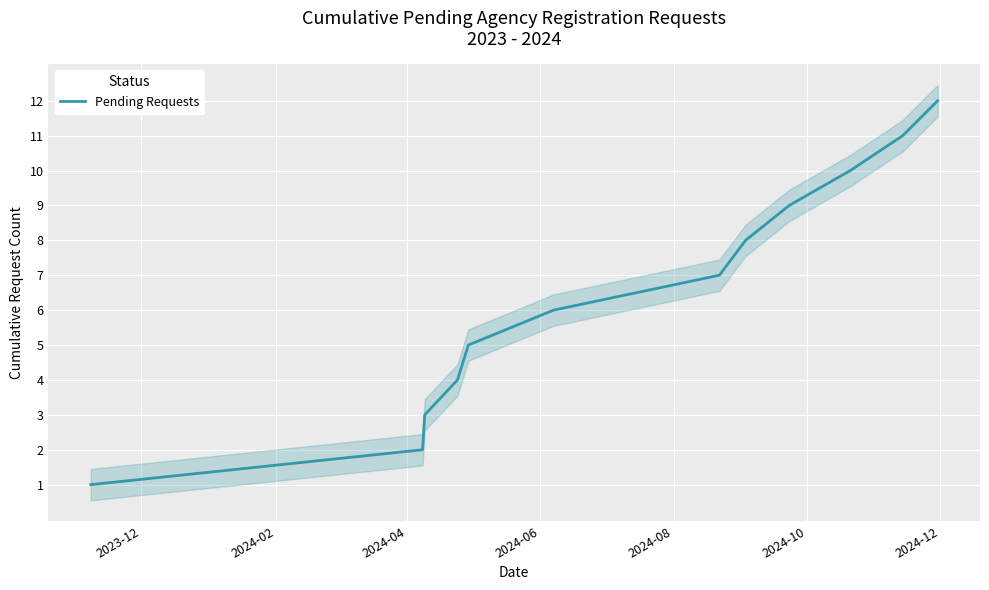

What is the maximum value for Pending Requests?

12